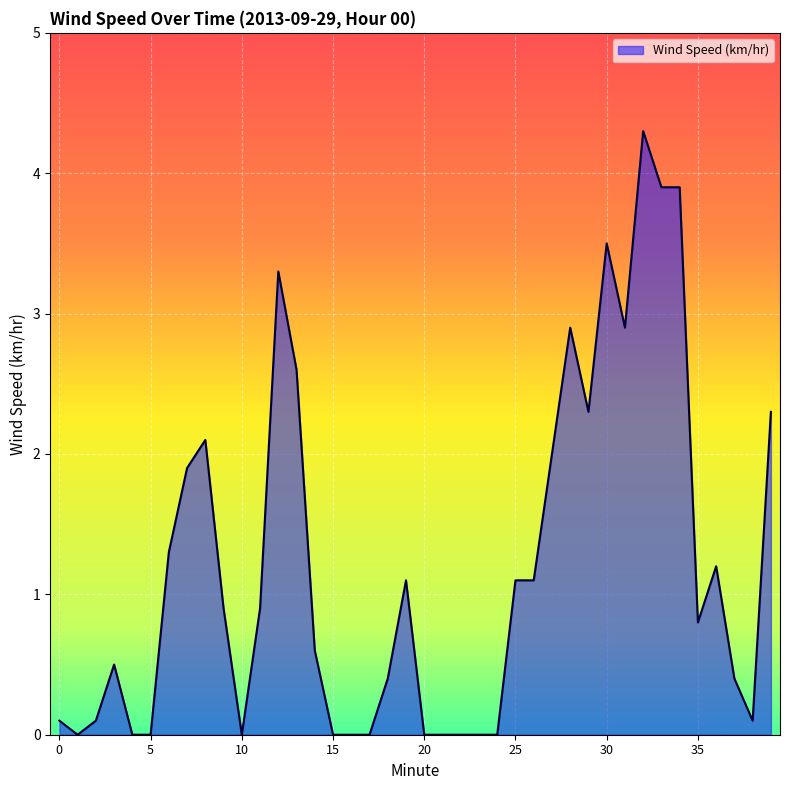

What is the greatest value displayed?

4.3